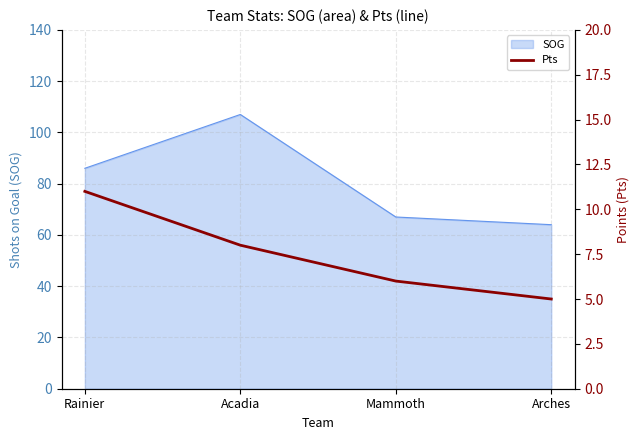

Is it true that SOG equals 50 at Rainier?

False